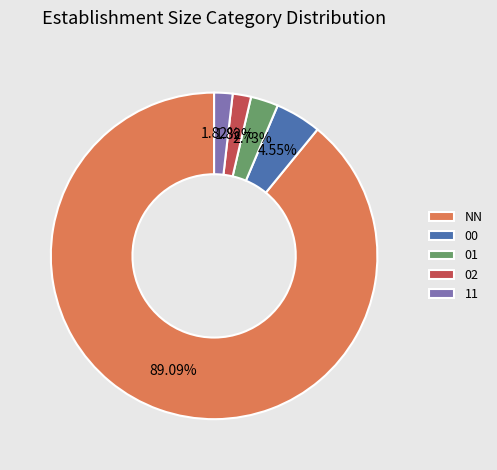

What is the majority slice?

NN